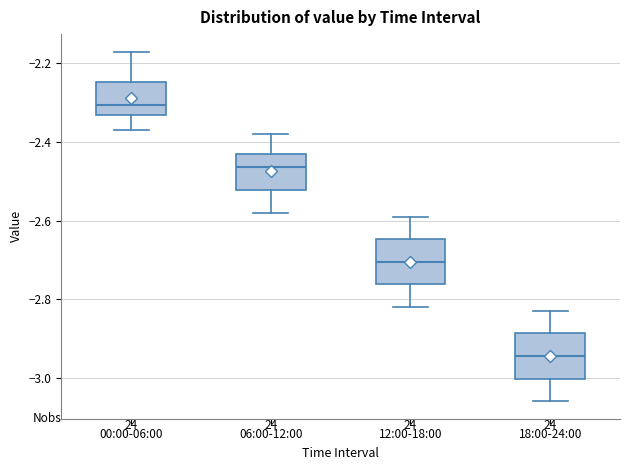

Where does the upper whisker of the box for 18:00-24:00 end on the y-axis? The values are not printed on the chart, so give them approximately, as read against the axis.

-2.82